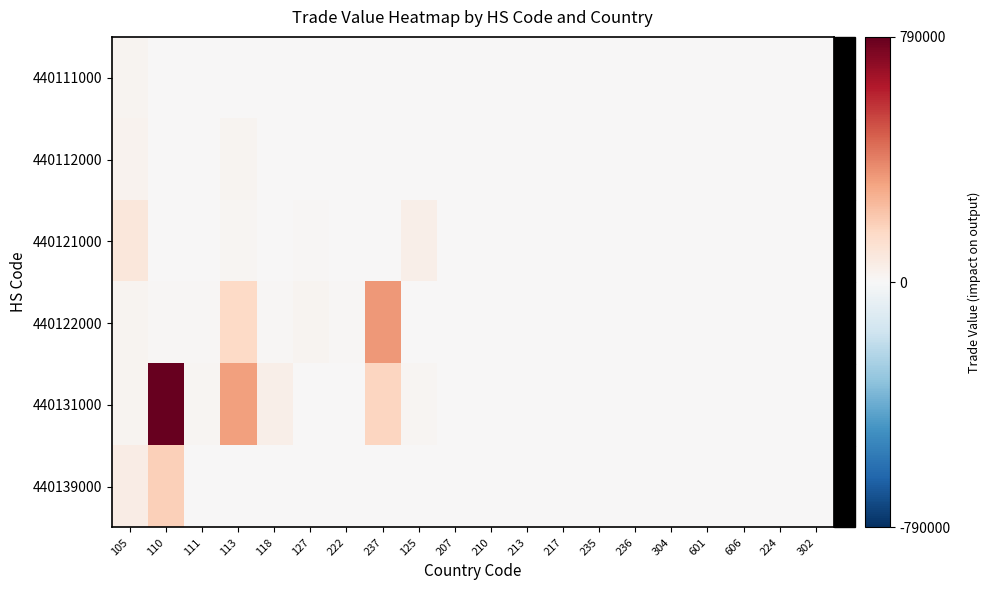

Between 207 and 304, which is larger?

207